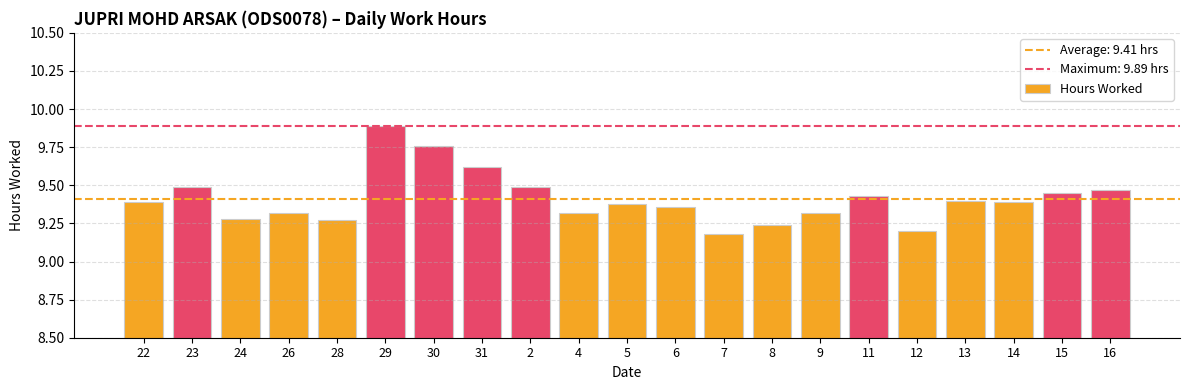

What is the label of the 18th bar from the left?

13